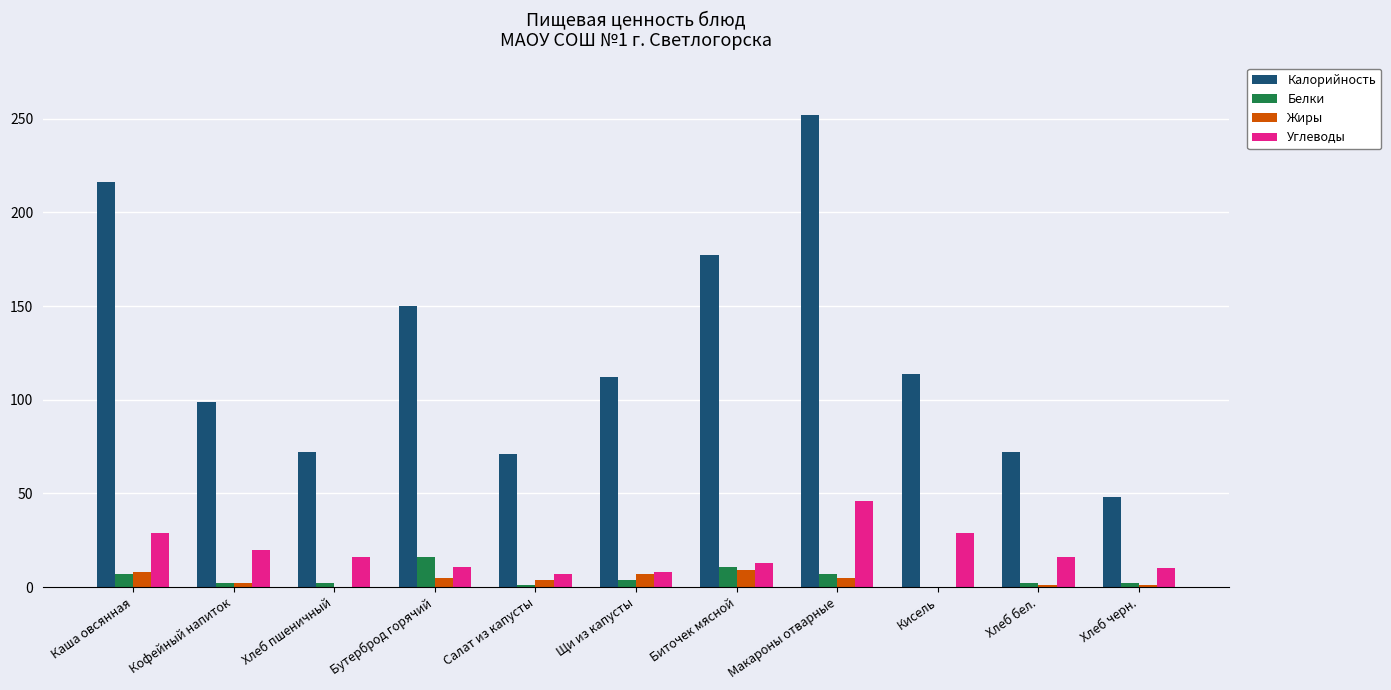

How many series are shown in this chart?

4